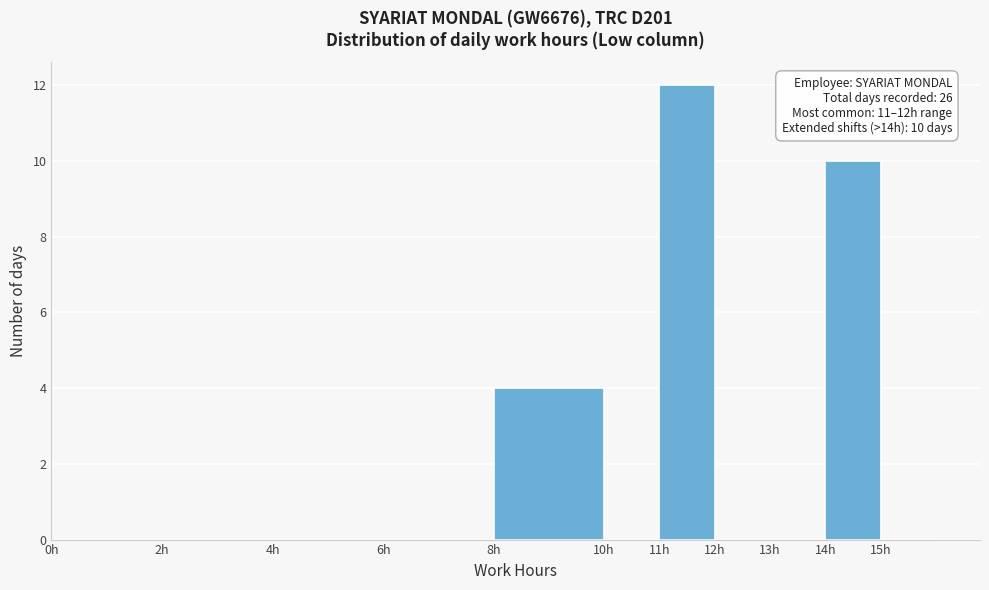

Over which range of the x-axis is the bar tallest?

11 to 12